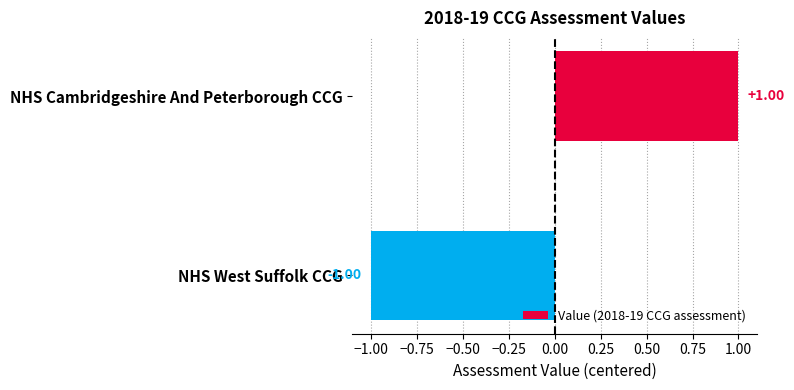

How many bars are there in total?

2